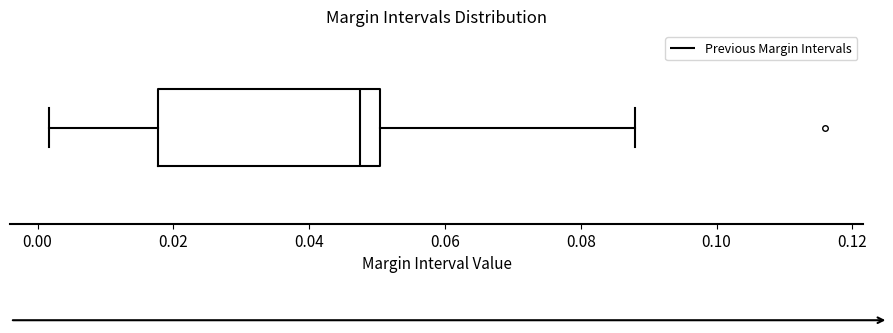

Transcribe this box plot: give where the median line is, the range the box spans, and where the two whiskers end, as read against the x-axis. The values are not printed on the chart, so give them approximately, as read against the axis.

median 0.048, box 0.018 to 0.050, whiskers 0.002 to 0.088